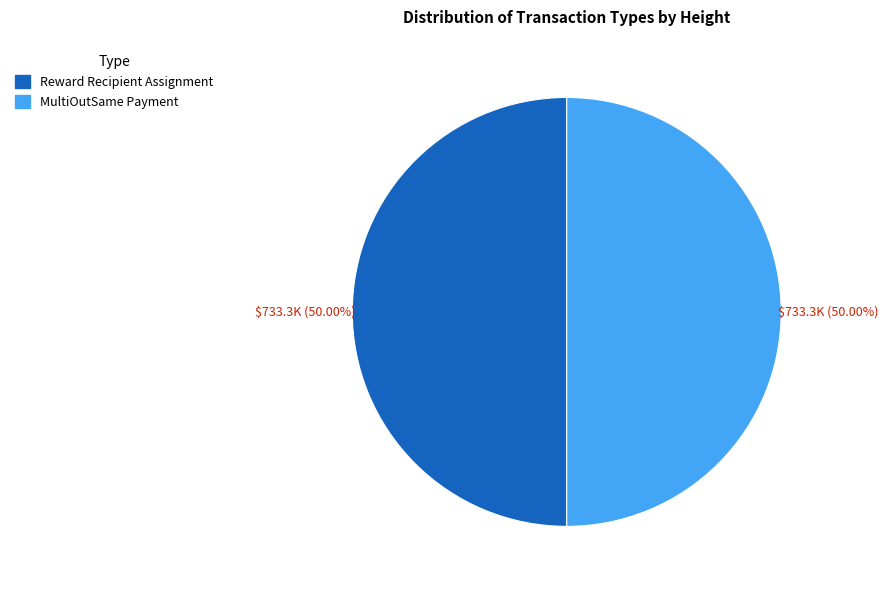

Approximately how many times larger is the value at MultiOutSame Payment compared to Reward Recipient Assignment?

1.0